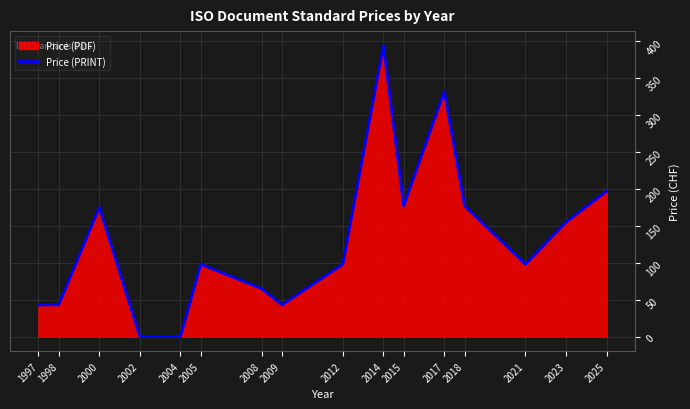

What is the value of the 16th point from the left?

197